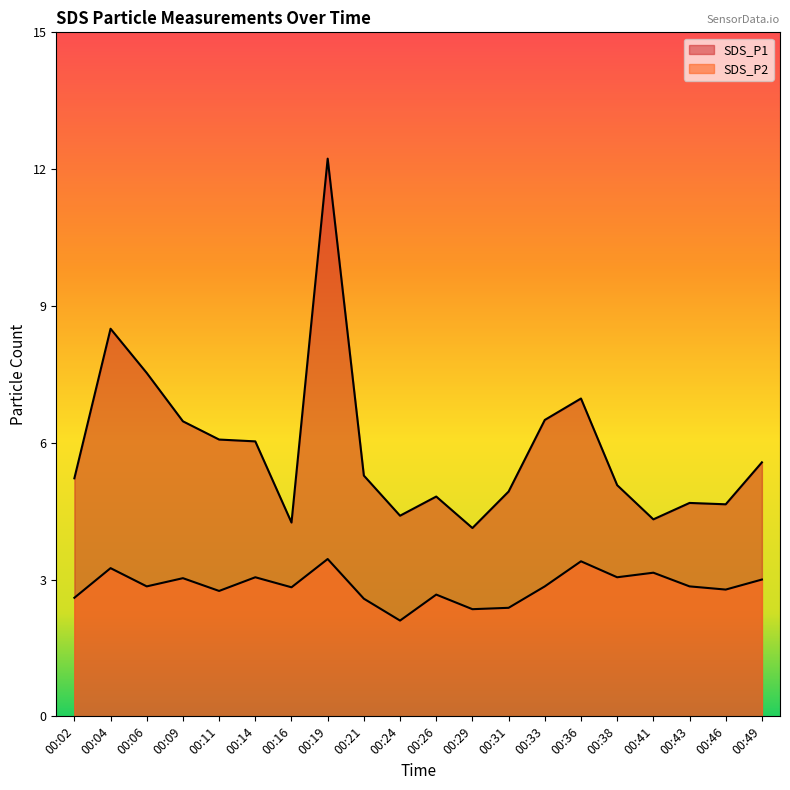

What is the average value of the SDS_P1 series?

5.9